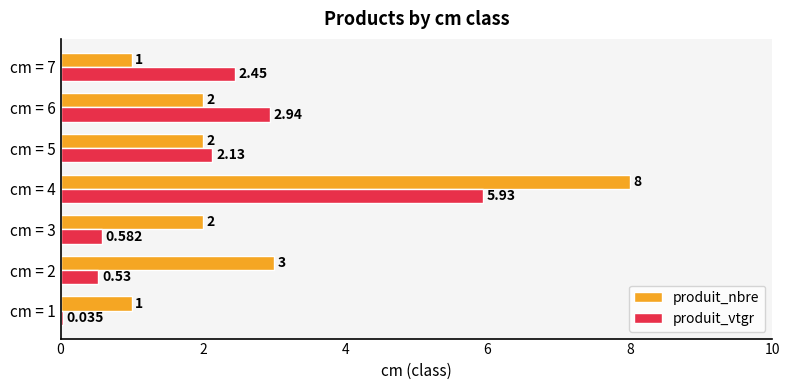

Between cm = 2 and cm = 6, which series saw the biggest shift?

produit_vtgr